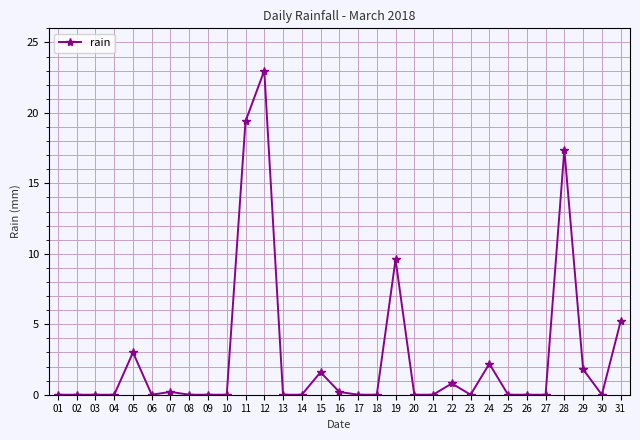

Between 17 and 11, which is larger?

11